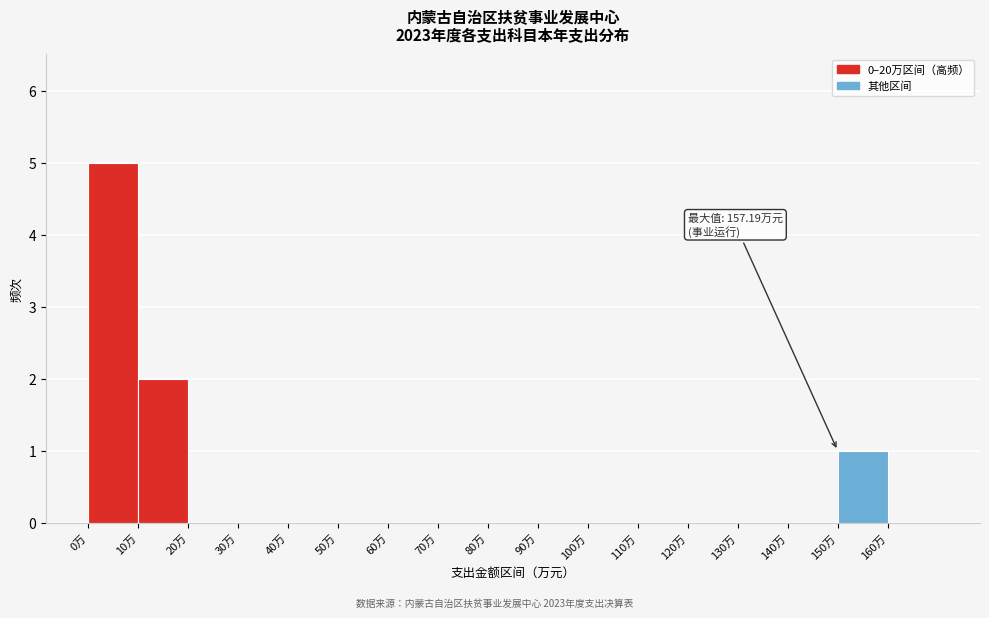

Which range on the x-axis has the tallest bar?

0 to 10